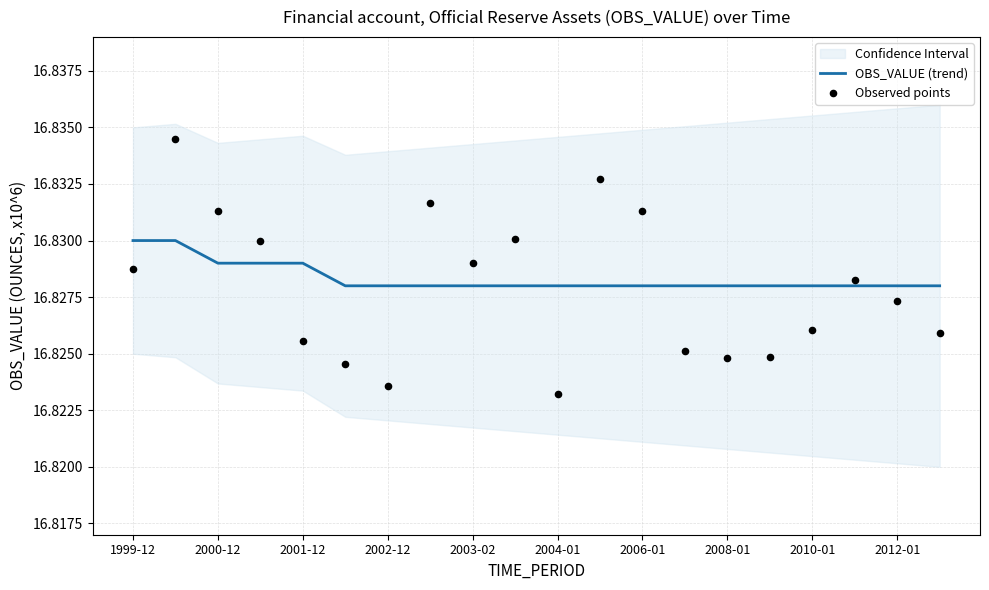

True or false: OBS_VALUE (trend) has a value of 24.4 at 1999-12.

False